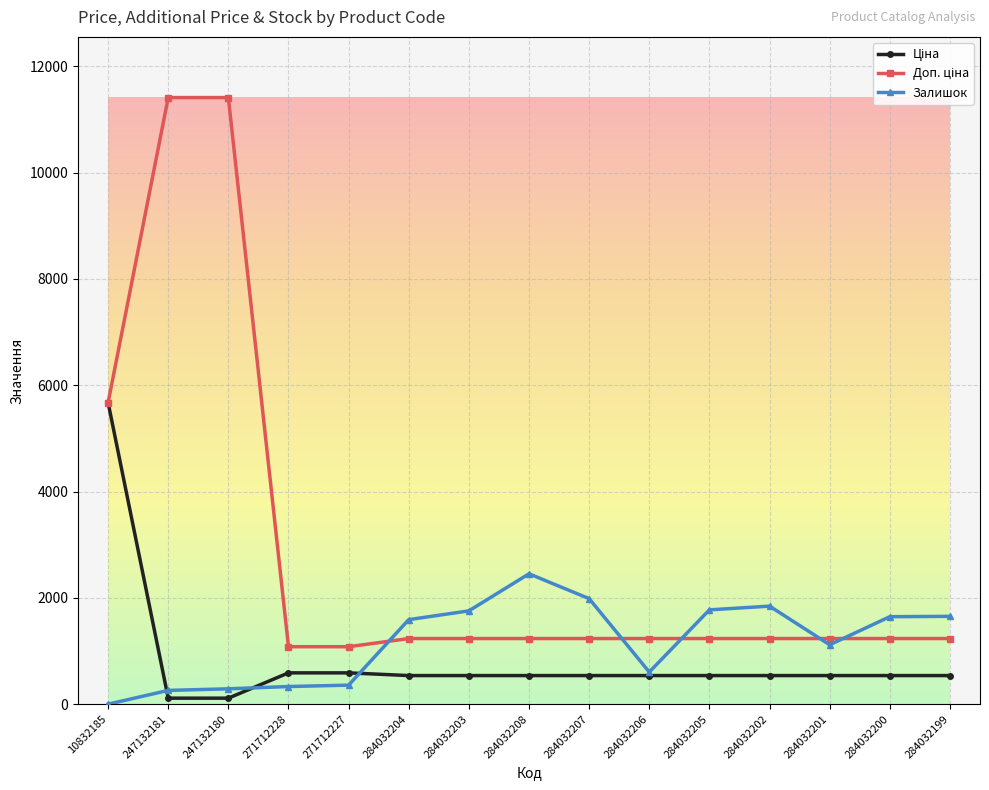

At how many categories does at least one series exceed 801?

15